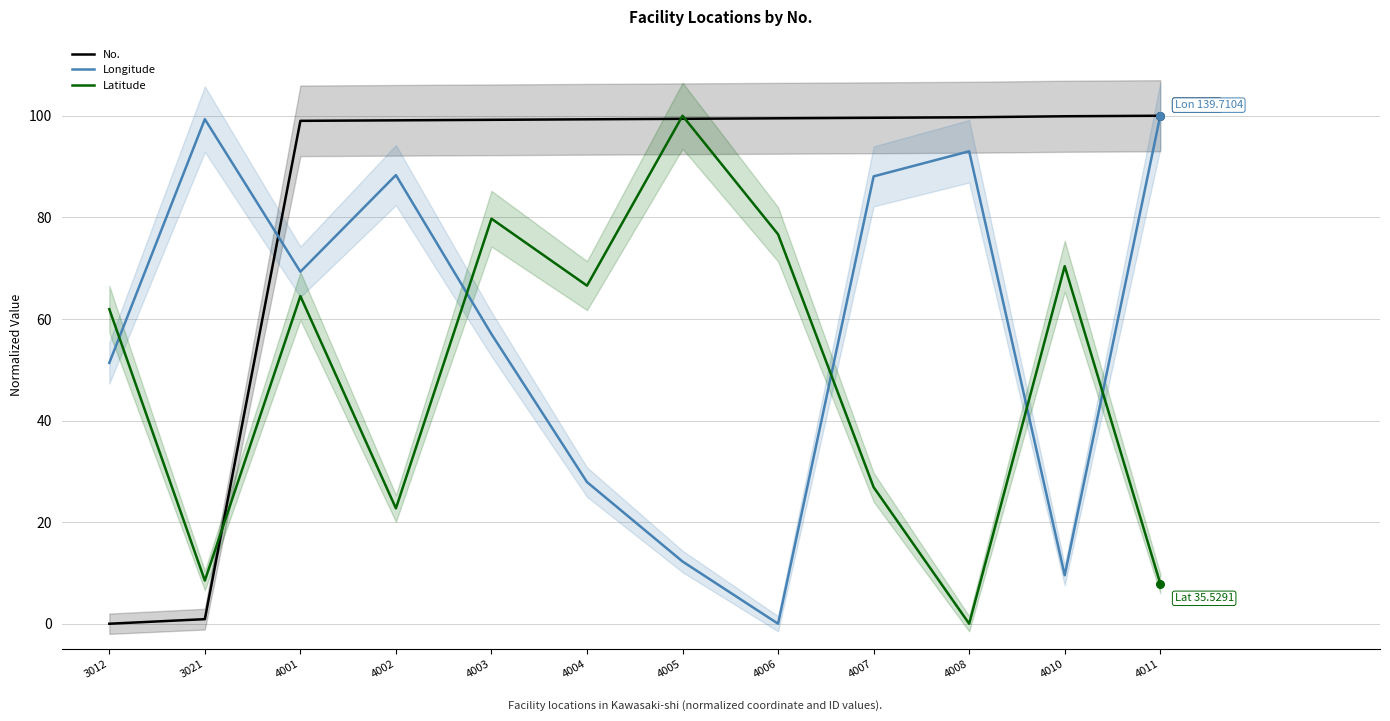

At how many categories does at least one series exceed 80?

11